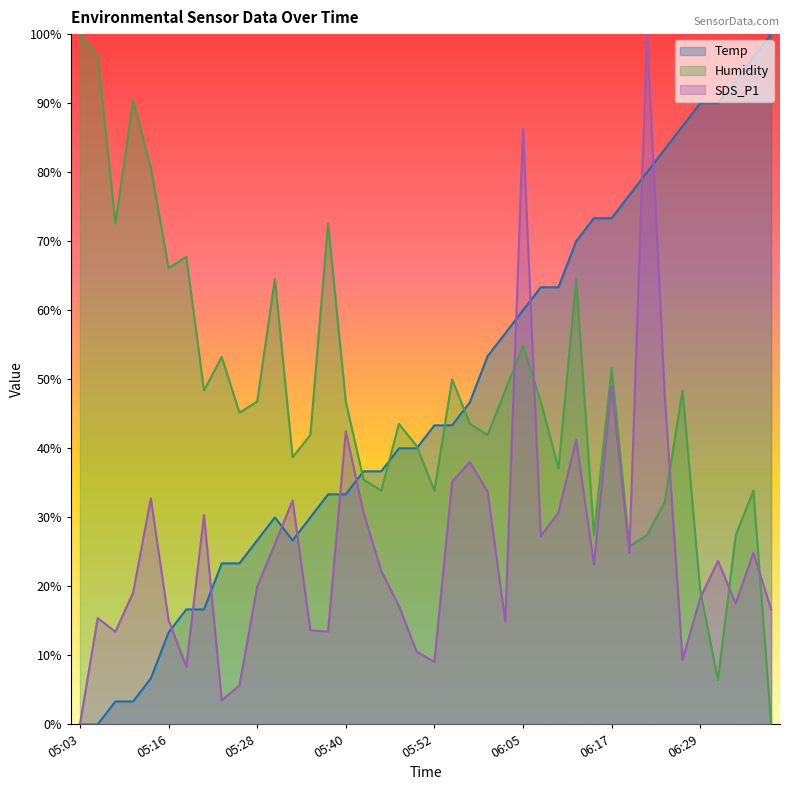

Reading left to right, list all the values displayed in this chart.

Temp: 0.0	0.0	3.3	3.3	6.7	13.3	16.7	16.7	23.3	23.3	26.7	30.0	26.7	30.0	33.3	33.3	36.7	36.7	40.0	40.0	43.3	43.3	46.7	53.3	56.7	60.0	63.3	63.3	70.0	73.3	73.3	76.7	80.0	83.3	86.7	90.0	90.0	93.3	96.7	100.0
Humidity: 100.0	96.8	72.6	90.3	80.6	66.1	67.7	48.4	53.2	45.2	46.8	64.5	38.7	41.9	72.6	46.8	35.5	33.9	43.5	40.3	33.9	50.0	43.5	41.9	48.4	54.8	46.8	37.1	64.5	27.4	51.6	25.8	27.4	32.3	48.4	19.4	6.5	27.4	33.9	0.0
SDS_P1: 0.0	15.4	13.5	19.1	32.7	15.1	8.4	30.3	3.5	5.7	20.0	26.1	32.5	13.6	13.5	42.5	30.7	22.2	17.2	10.5	9.1	35.2	38.0	33.7	14.9	86.3	27.3	30.7	41.2	23.2	49.0	24.9	100.0	47.6	9.4	18.3	23.7	17.5	24.9	16.7